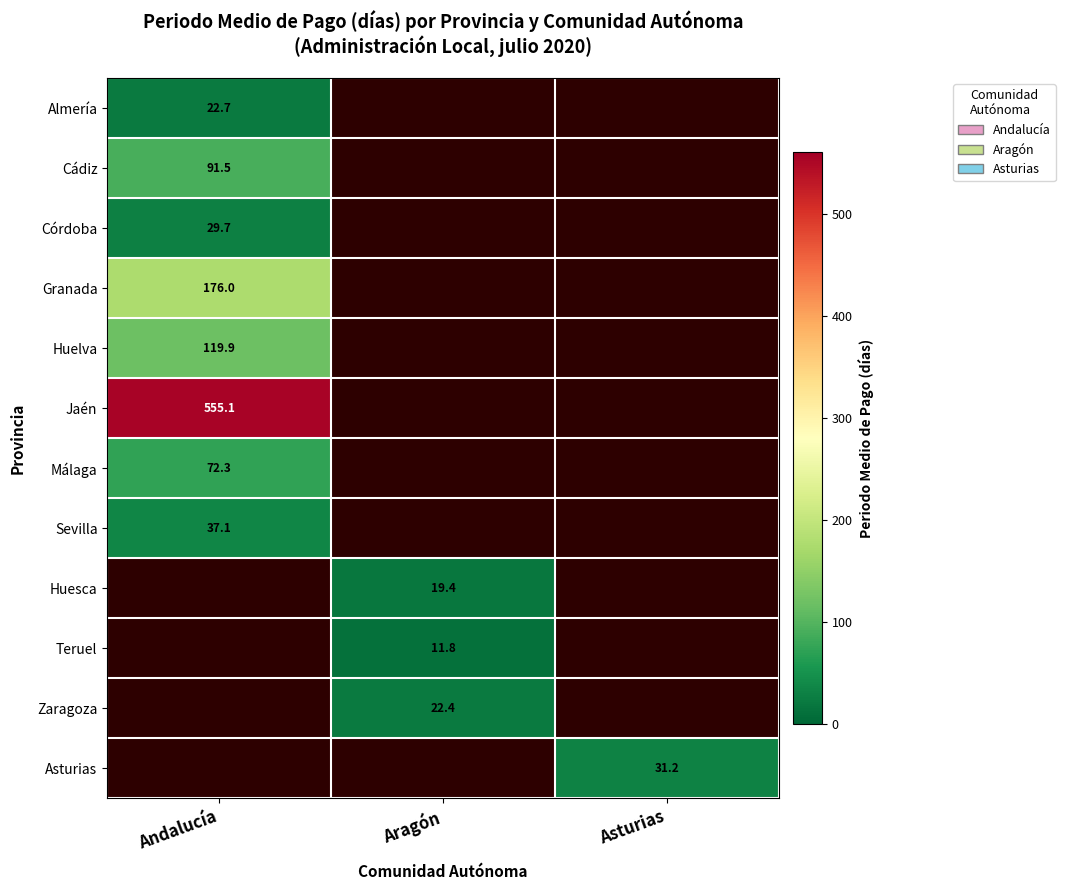

True or false: Cádiz has a value of 164.6 at Andalucía.

False